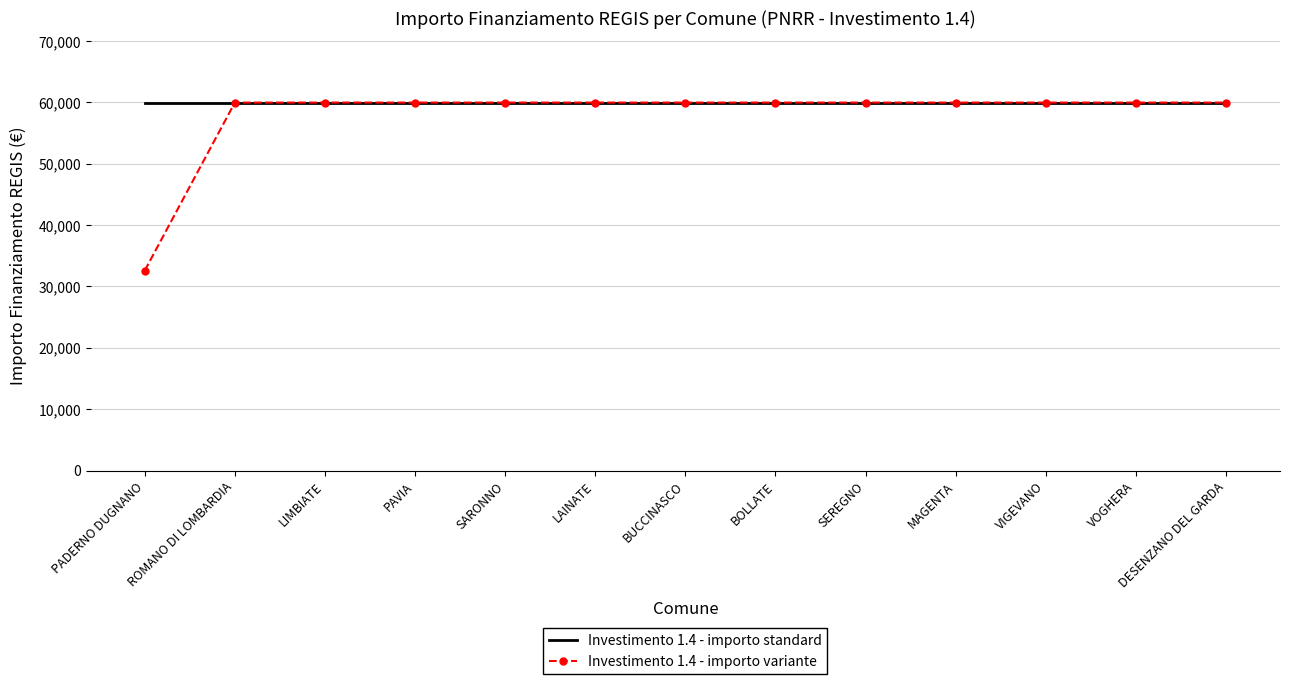

What is the maximum value shown in the chart?

59966